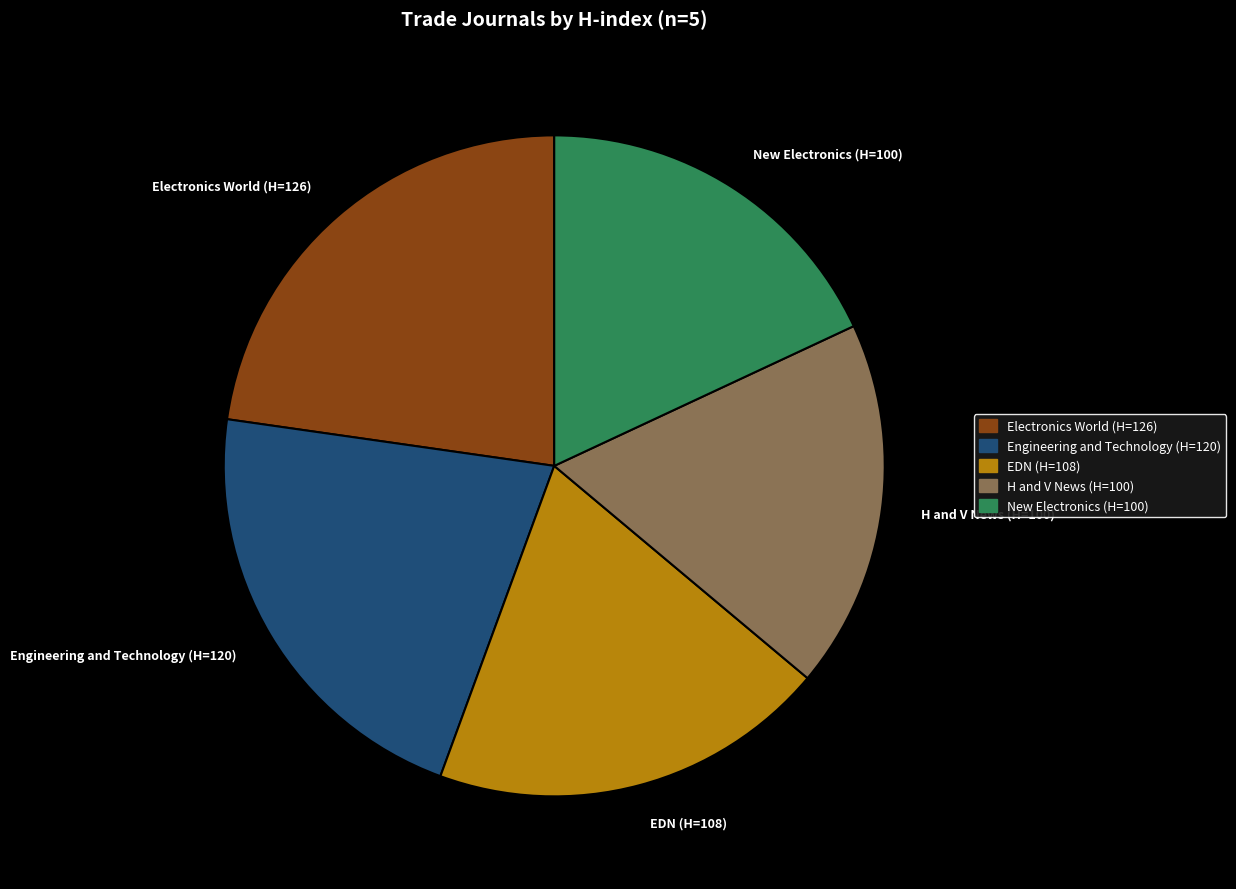

True or false: Engineering and Technology (H=120) accounts for 22% of the total.

True